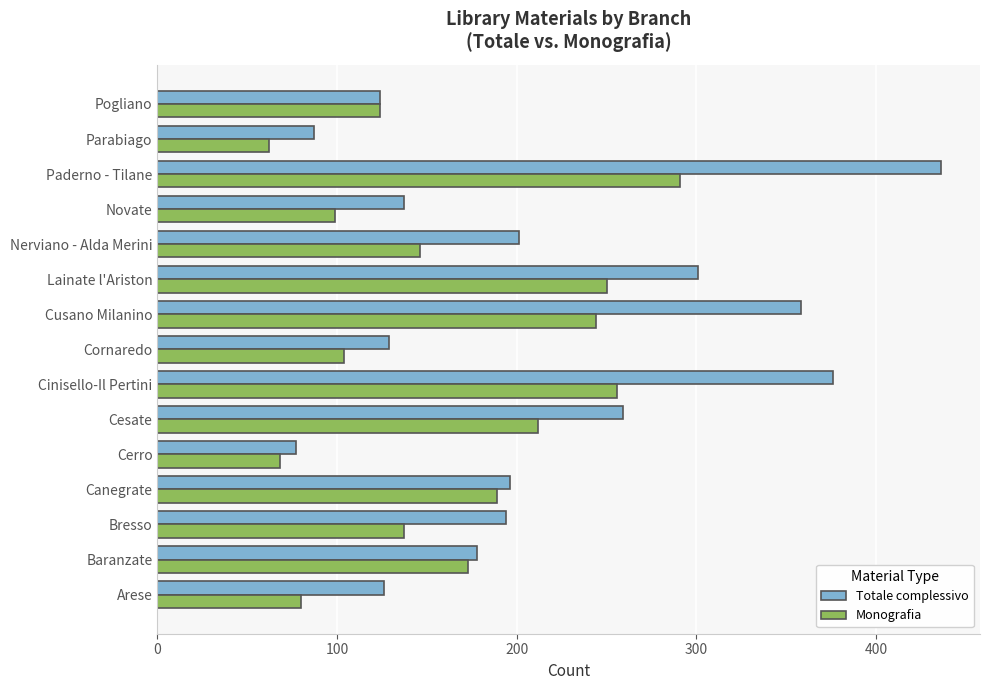

How many data points in Monografia are less than 146?

7